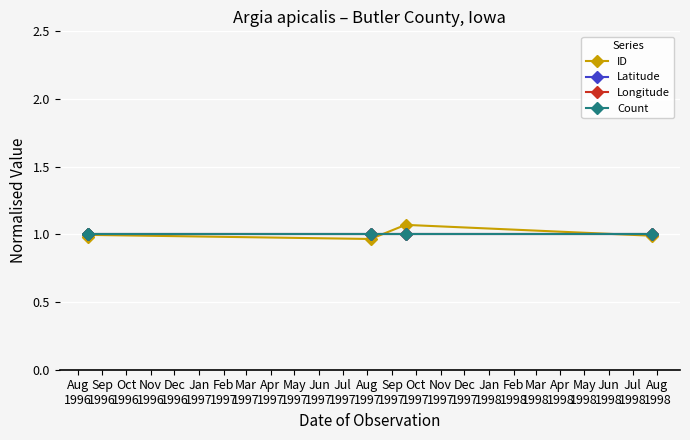

True or false: Latitude has more than 1 interior local peaks.

False